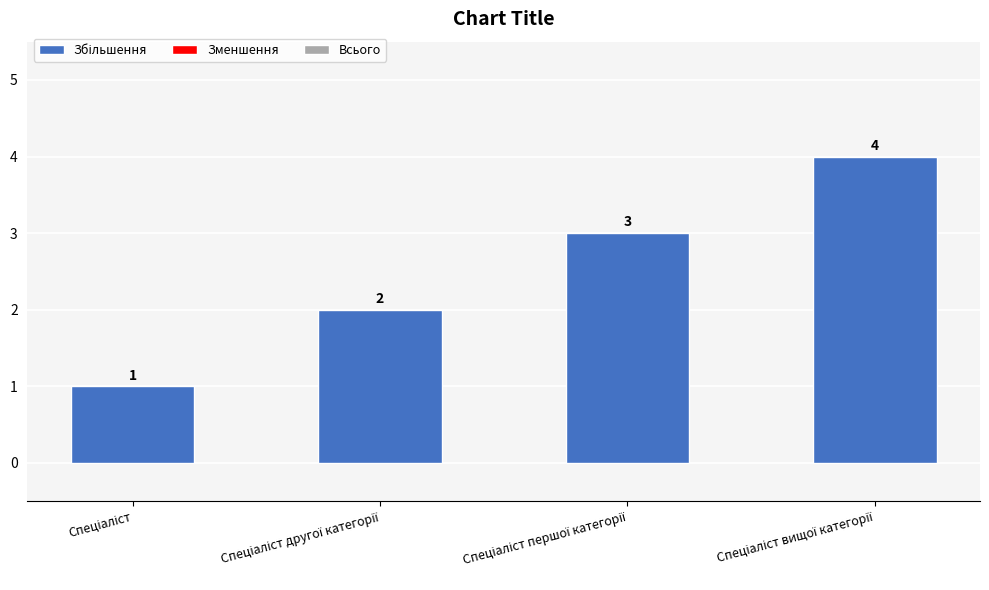

What is the difference between the maximum and minimum values?

3